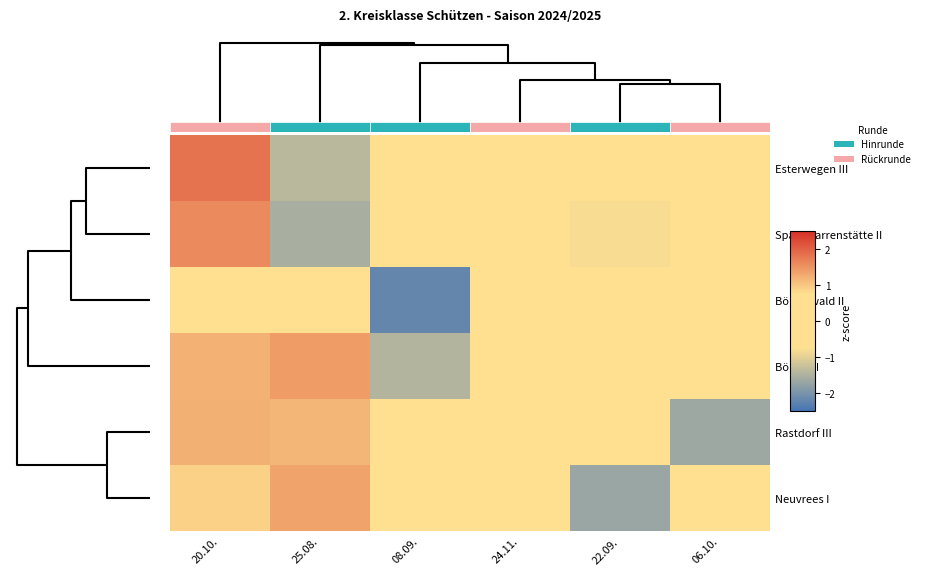

What is the minimum value shown in the chart?

-2.2